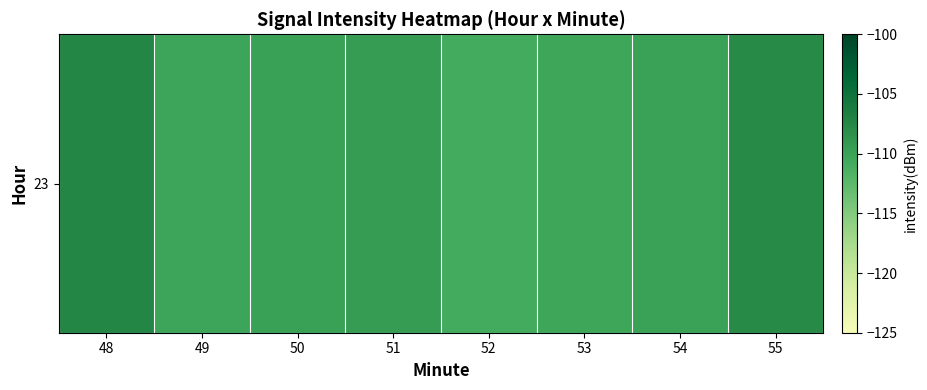

Which label corresponds to the largest value in the chart?

48